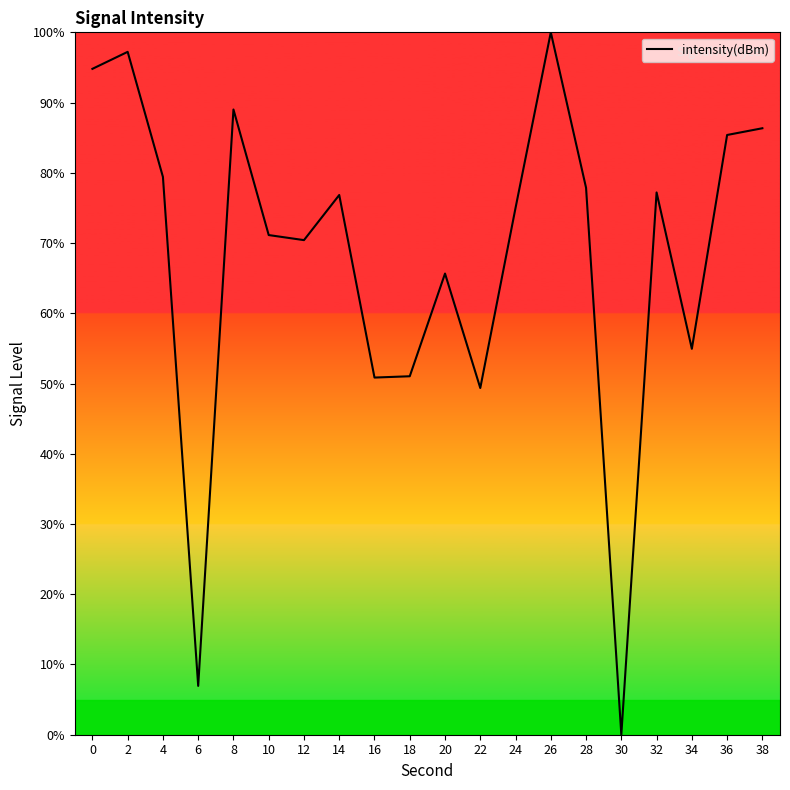

What is the difference between the maximum and minimum values?

100.0